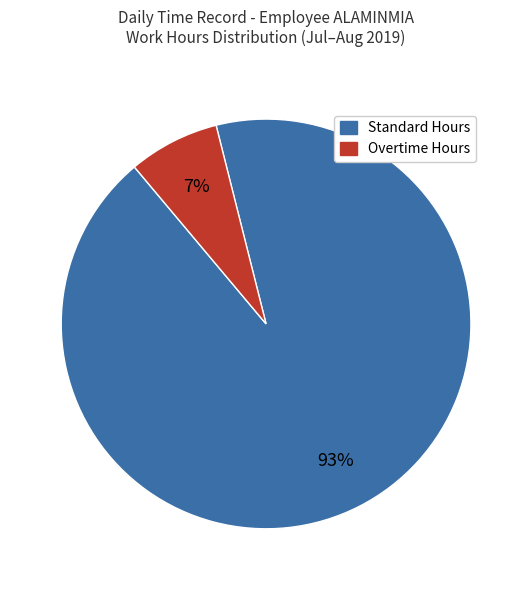

Is there any slice that represents more than half of the pie?

Yes